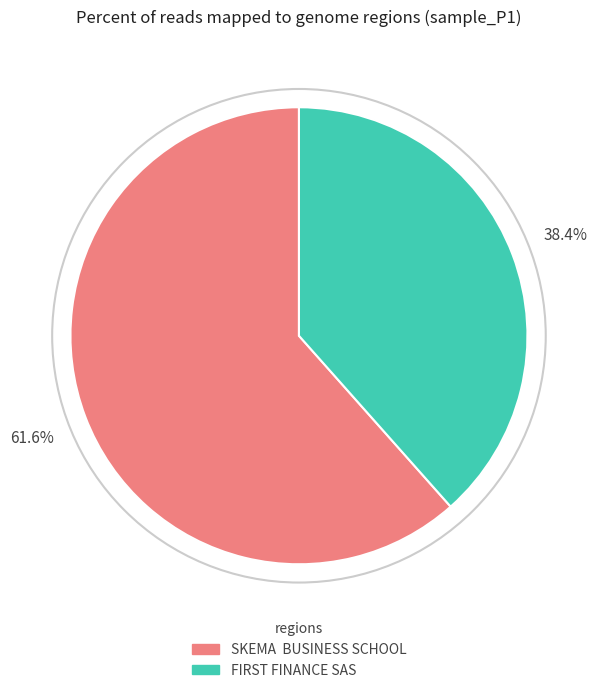

To the nearest percent, what is the difference between the largest and smallest slice percentages?

23%